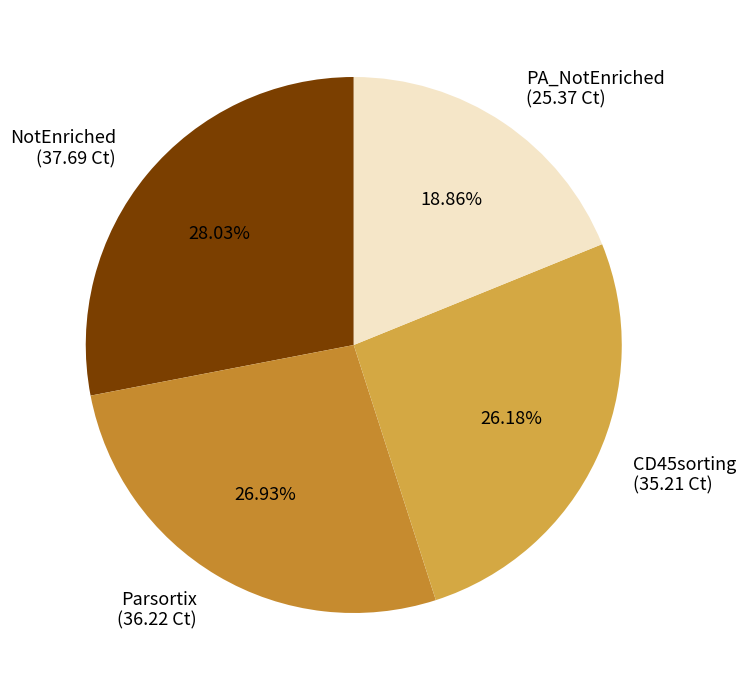

What percentage do PA_NotEnriched and NotEnriched together represent?

46.9%